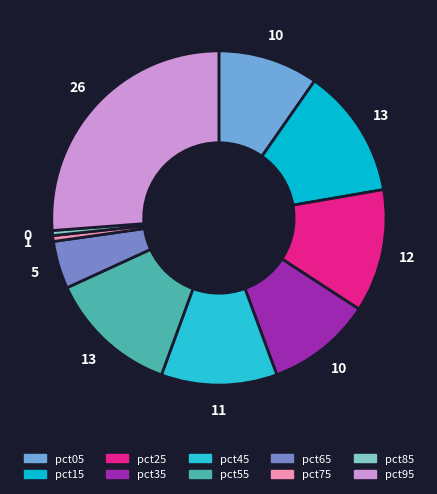

True or false: pct35 accounts for 10% of the total.

True